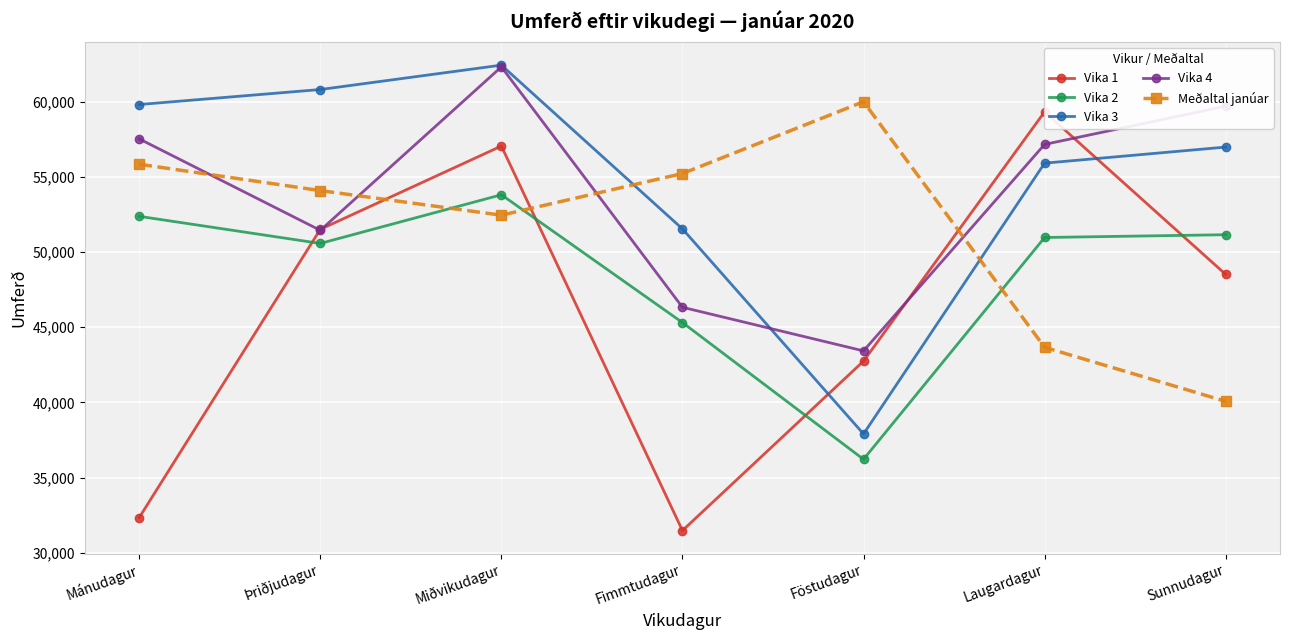

Which category has the lowest value across all series?

Fimmtudagur